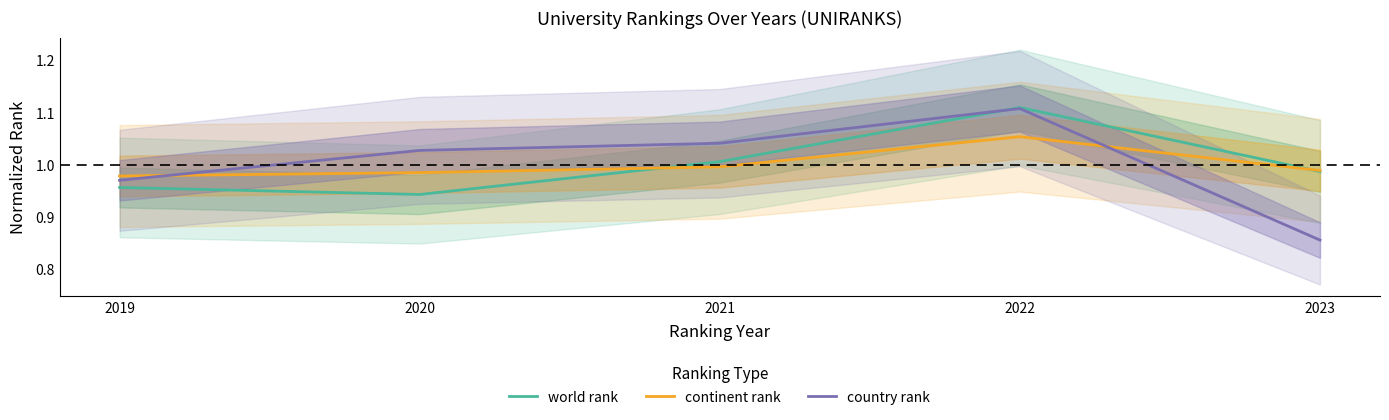

Is the value of country rank at 2023 greater than the value of continent rank at 2023?

No